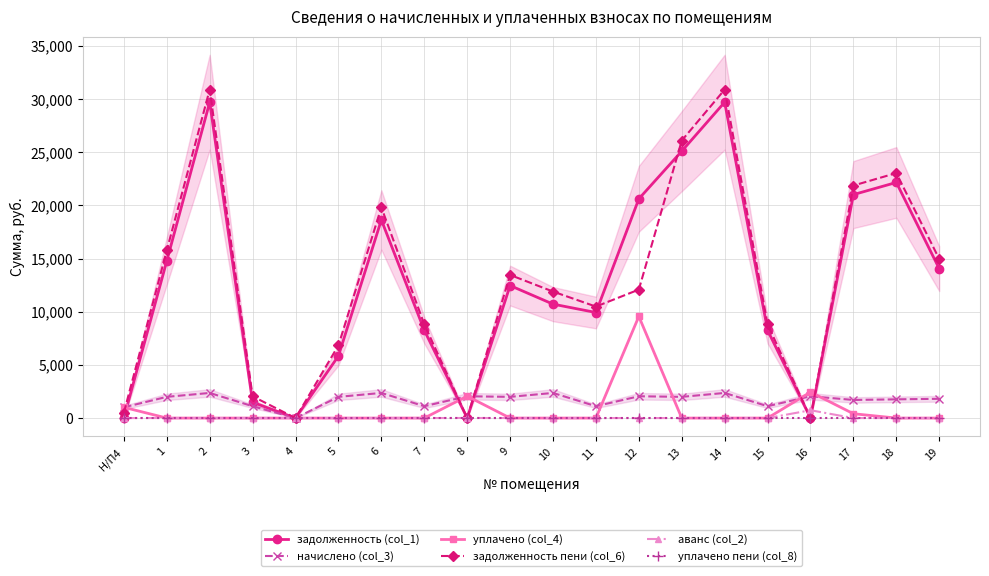

What is the difference between the начислено (col_3) values at 1 and 2?

366.6